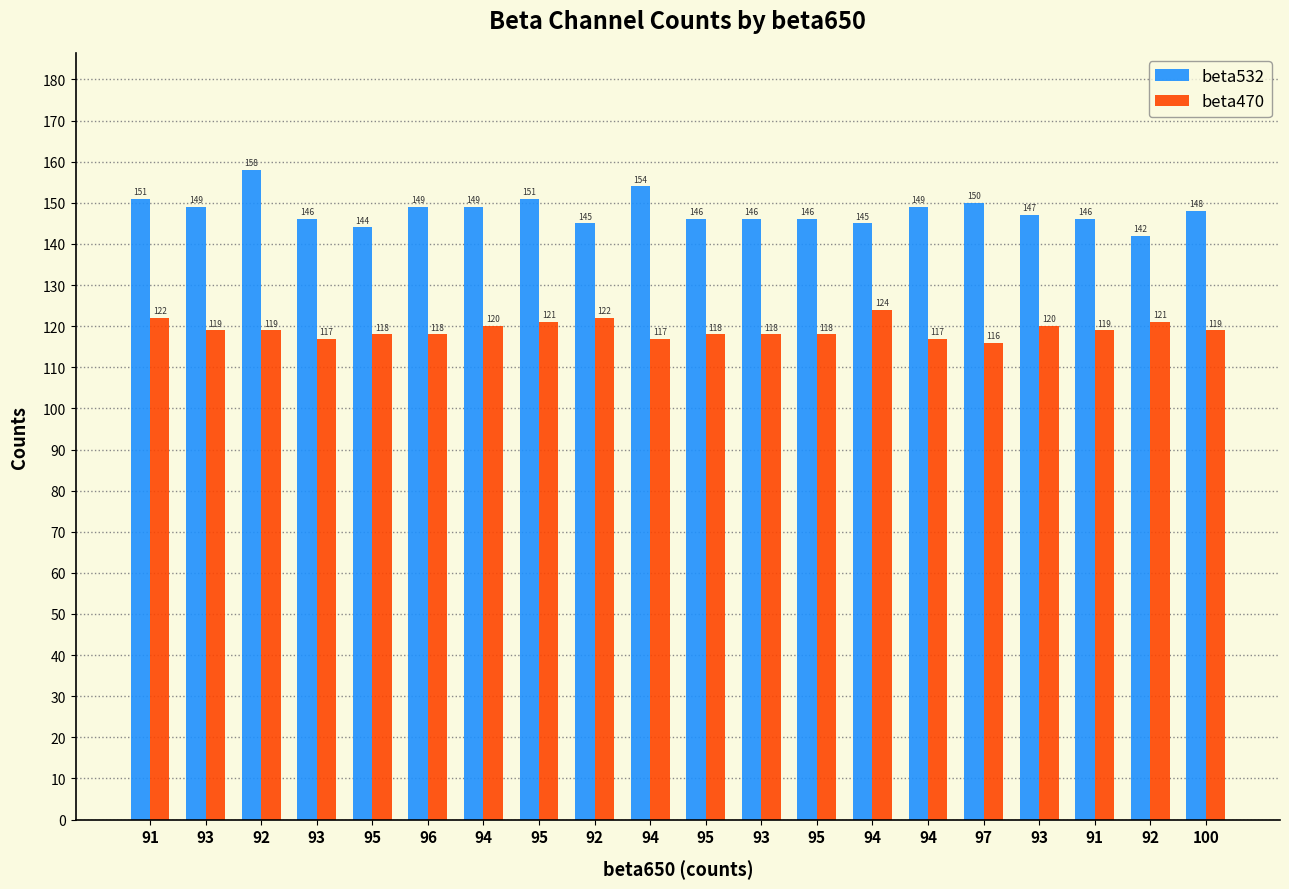

Are the bars grouped side by side (vs. stacked)?

Yes